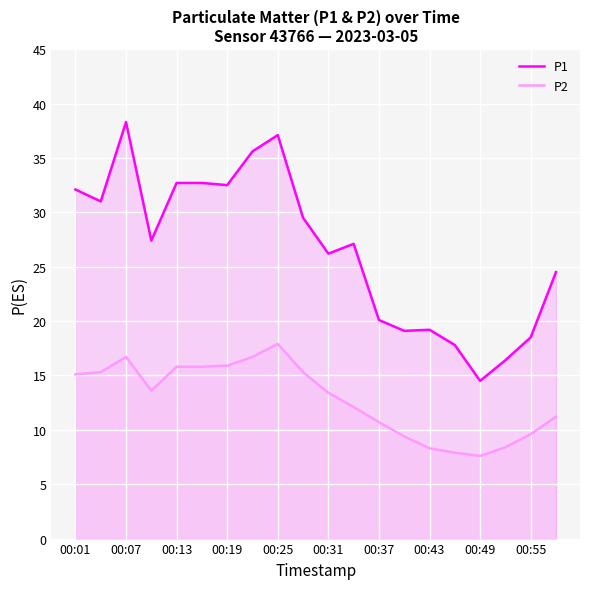

The value of P1 at 00:43 is 49.5. True or false?

False